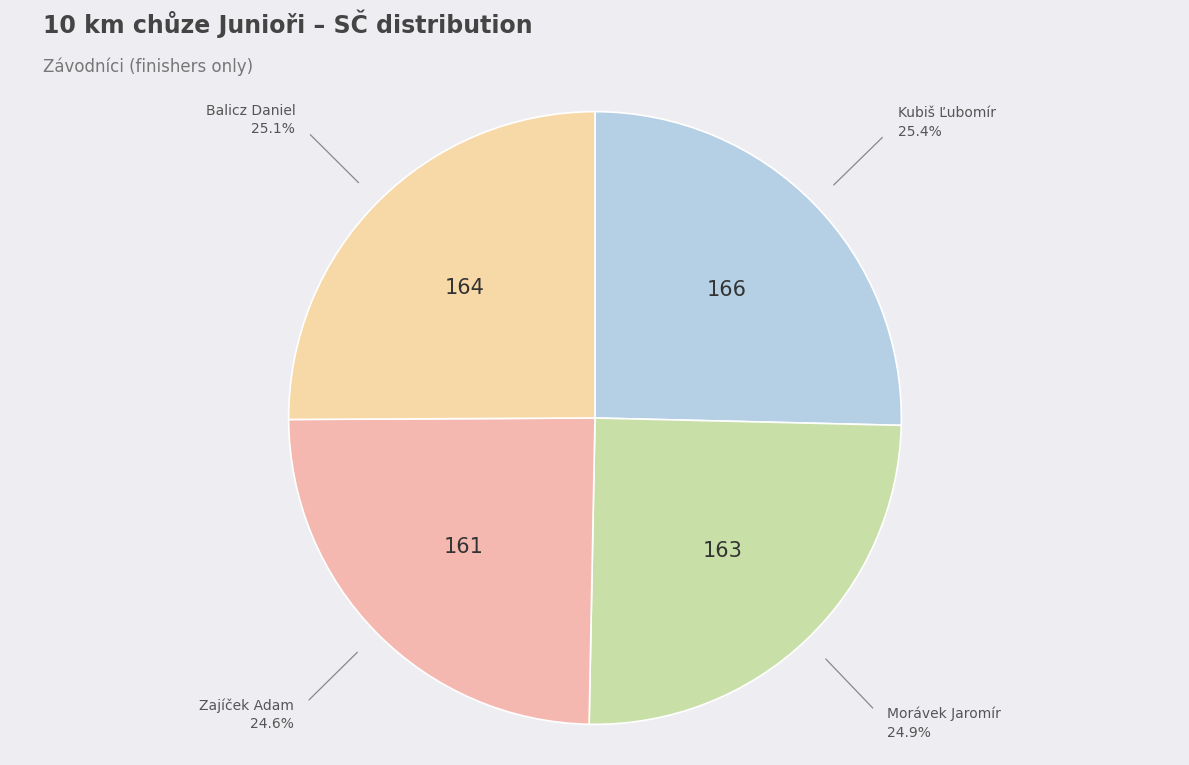

How many segments does this pie chart have?

4